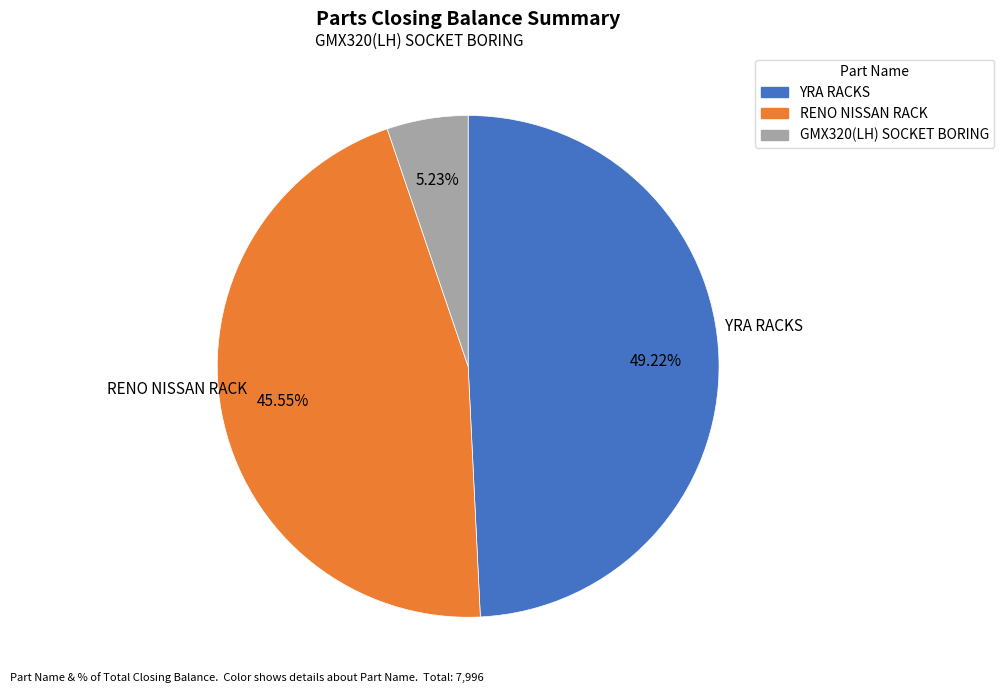

Between RENO NISSAN RACK and YRA RACKS, which is larger?

YRA RACKS